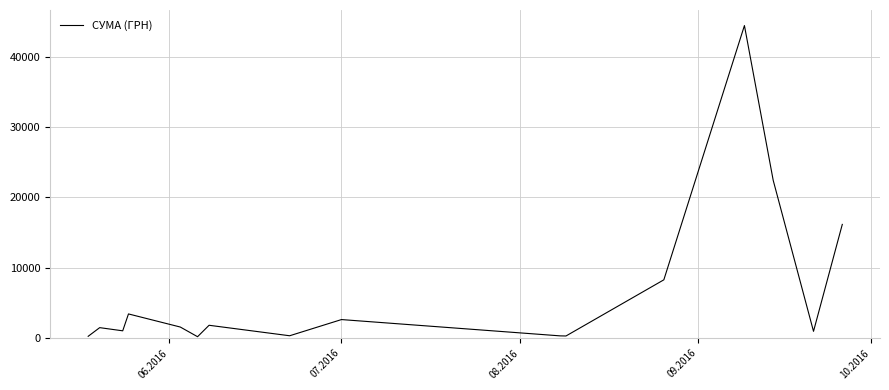

What is the difference between the maximum and minimum values?

44214.2